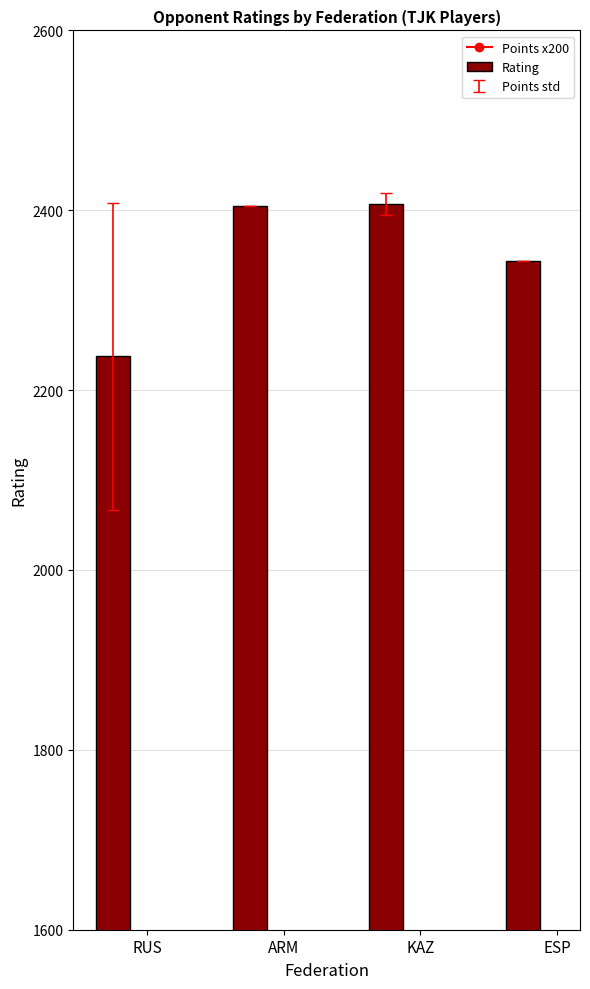

What is the spread (max minus min) of values at RUS?

1280.3